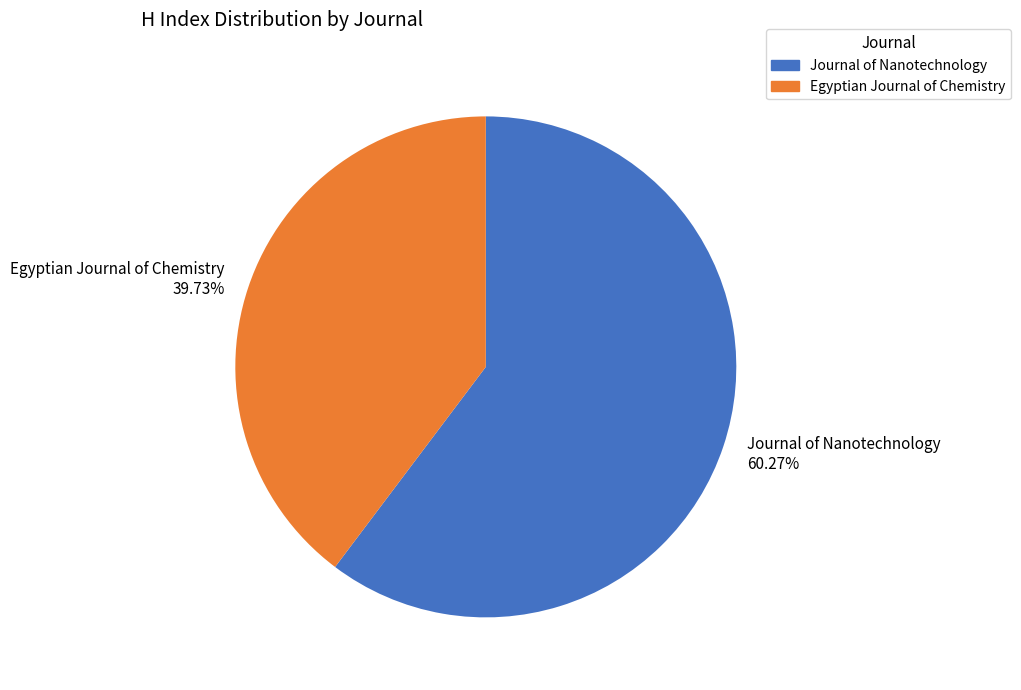

To the nearest percent, what percentage of the pie is Egyptian Journal of Chemistry?

40%